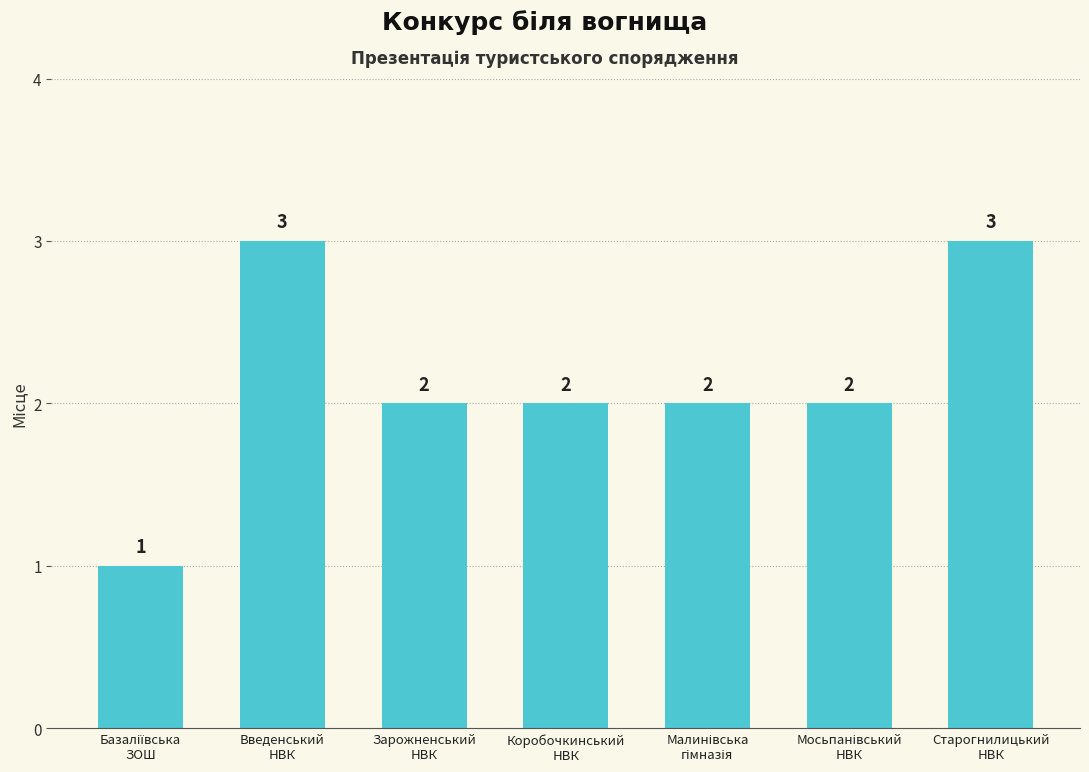

How many categories are shown in the chart?

7